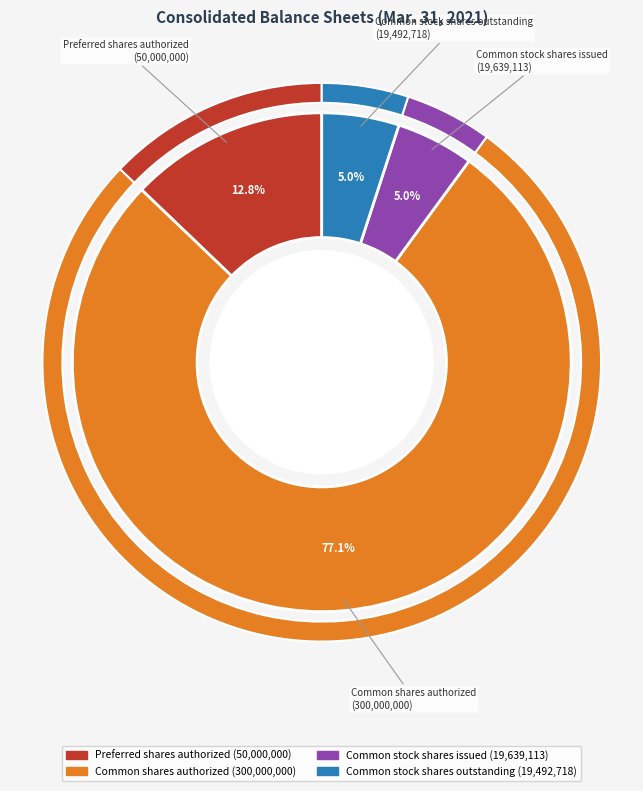

Combined, what portion of the pie is Preferred shares authorized and Common stock shares outstanding?

17.9%